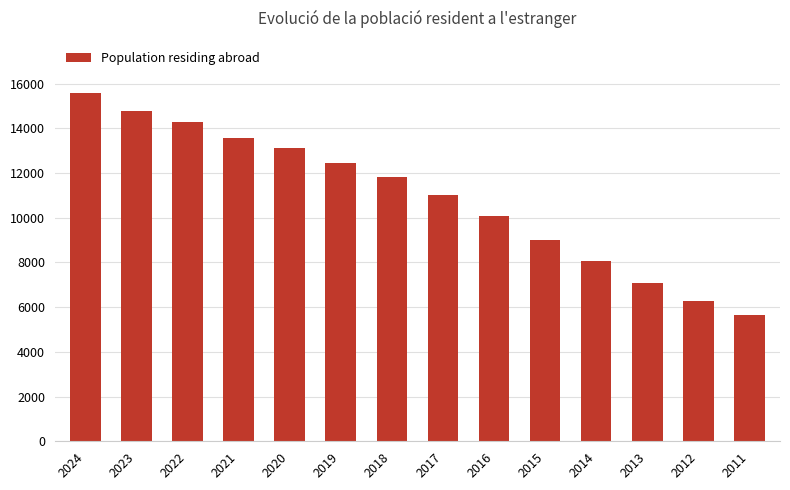

At which category does the chart reach its minimum across all series?

2011